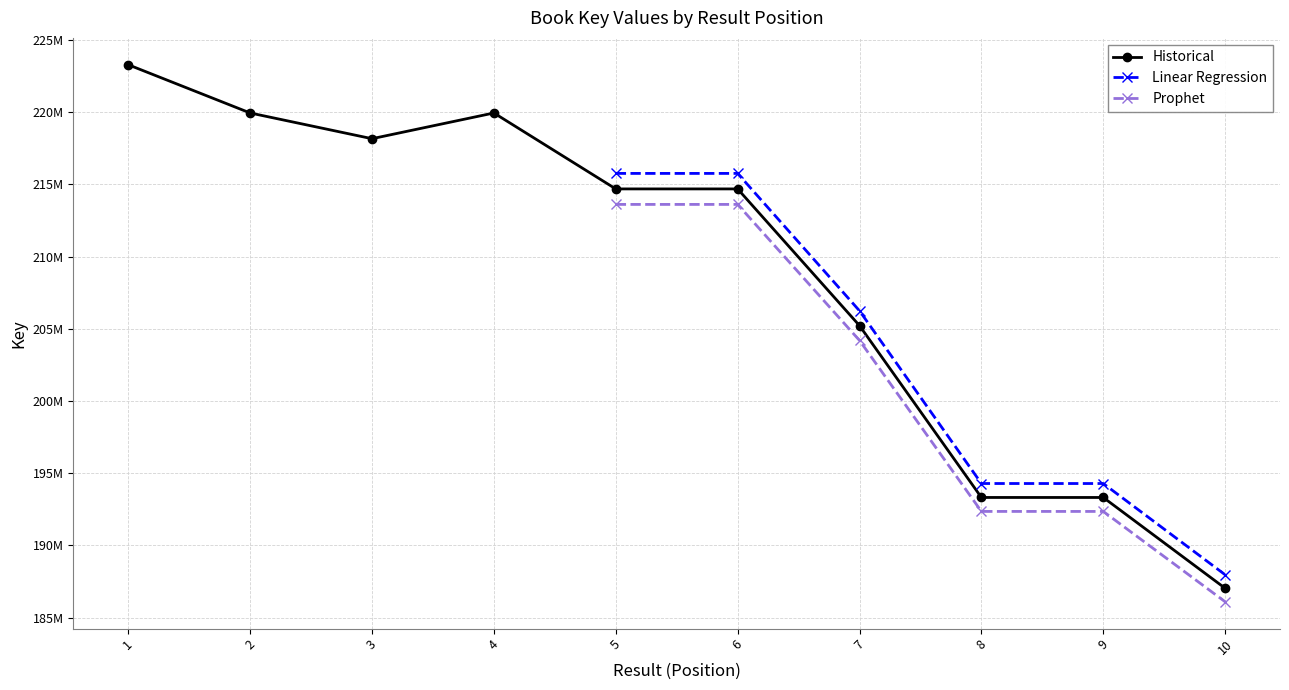

Is the value of Prophet at 4 greater than the value of Linear Regression at 9?

Yes